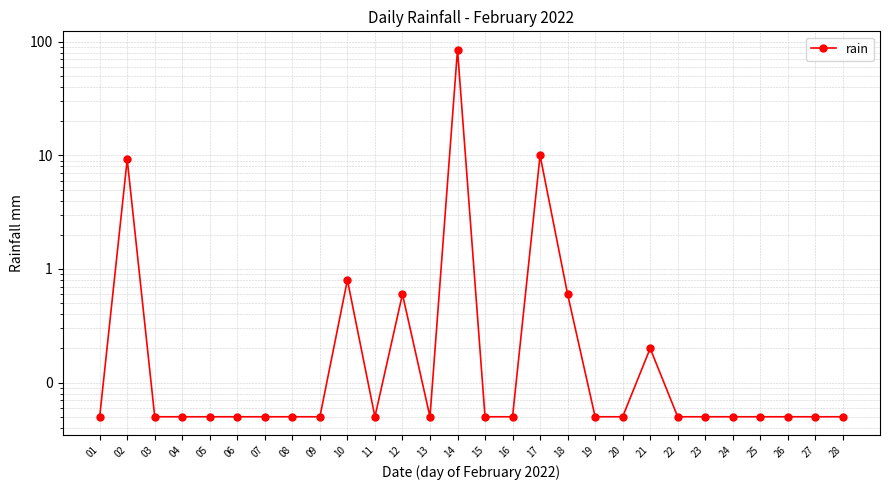

List the labels in order of value, smallest first.

01, 03, 04, 05, 06, 07, 08, 09, 11, 13, 15, 16, 19, 20, 22, 23, 24, 25, 26, 27, 28, 21, 12, 18, 10, 02, 17, 14